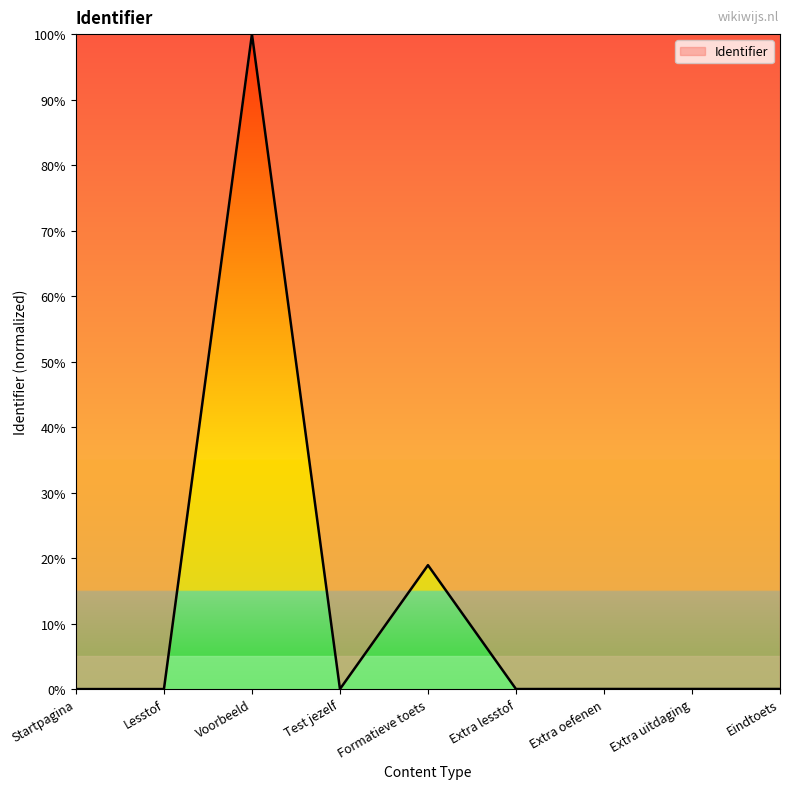

What position from the right is Startpagina?

9